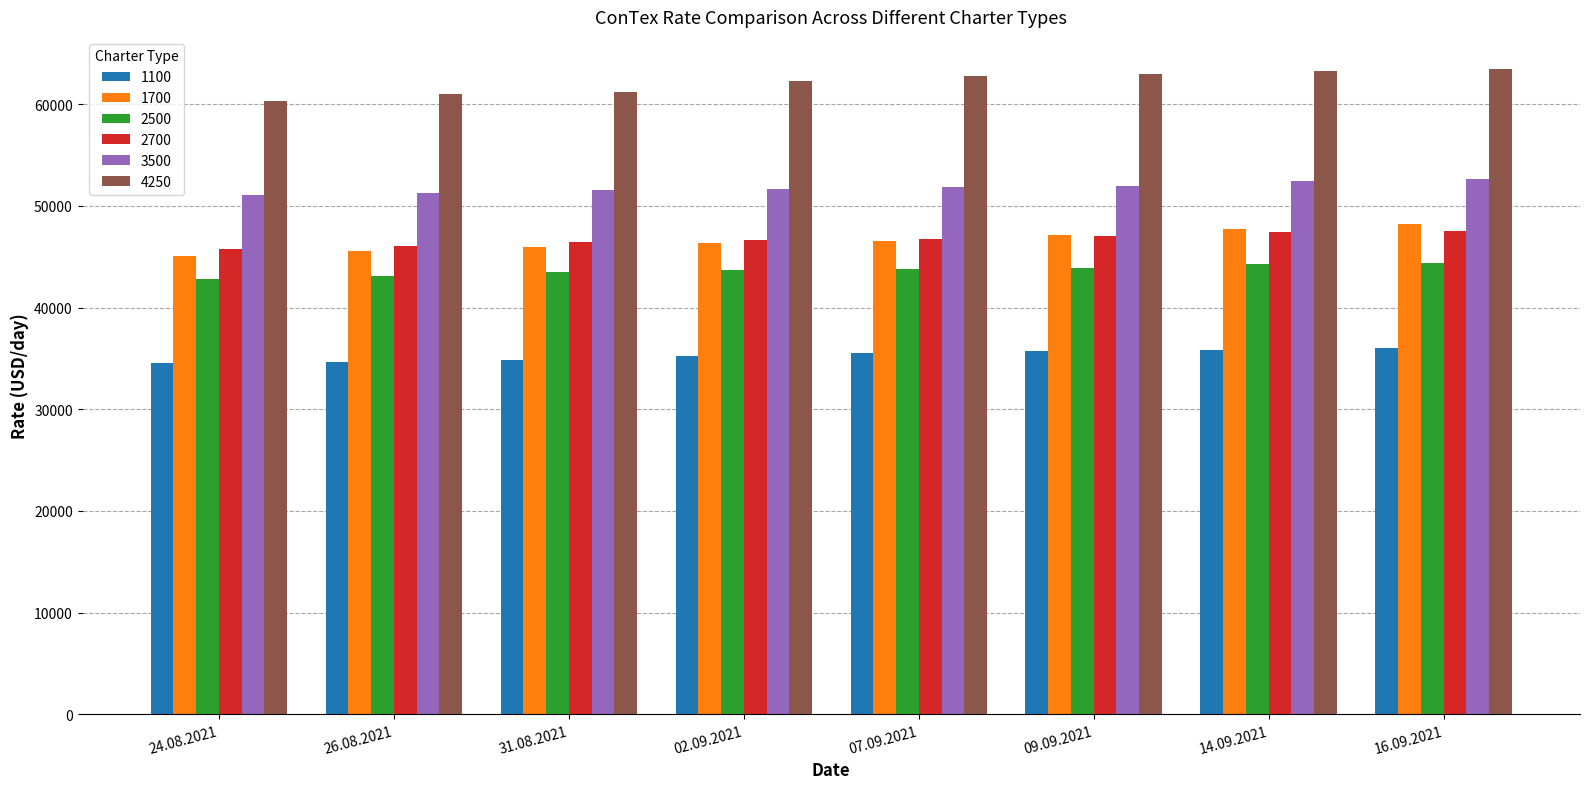

What is the average value of the 2500 series?

43681